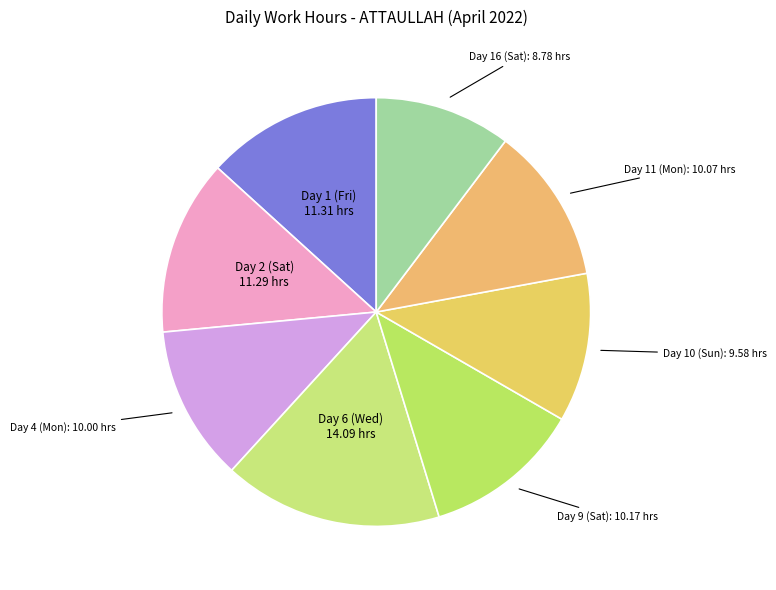

Is there any slice that represents more than half of the pie?

No